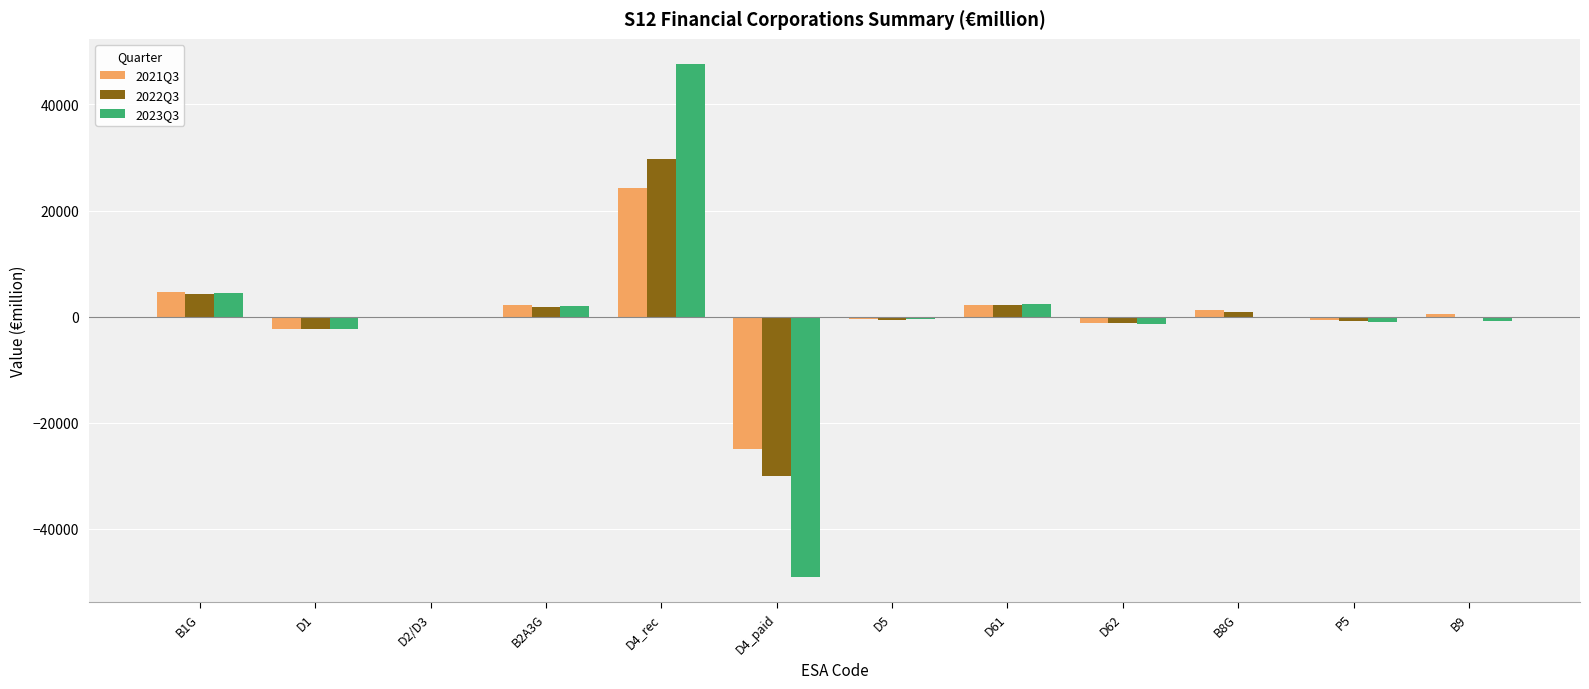

The value of 2021Q3 at D4_rec is 13198.0. True or false?

False